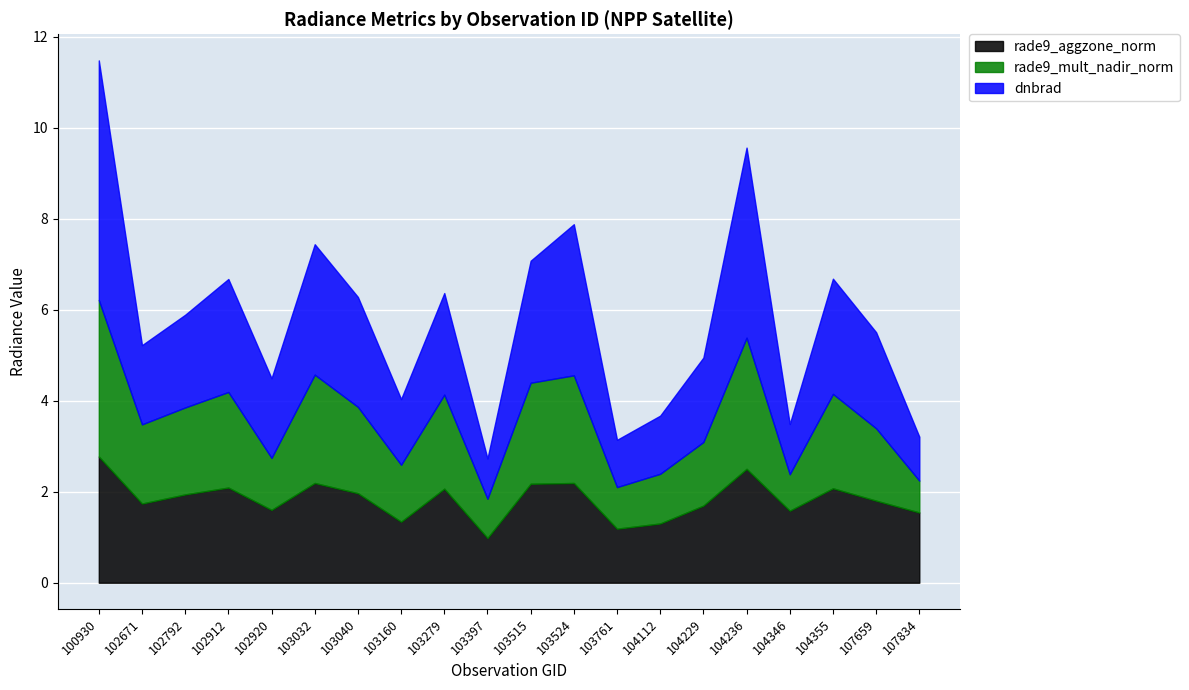

Which has a higher value, 104229 or 103524?

103524